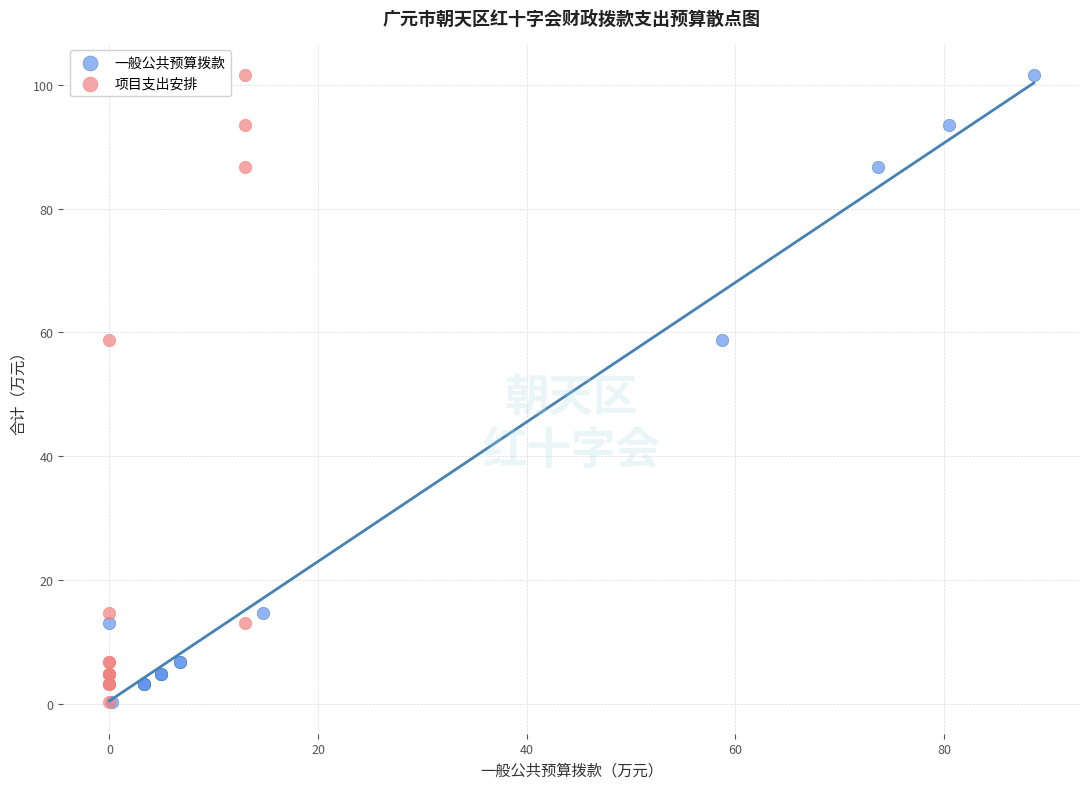

What are all the series names shown in the legend?

一般公共预算拨款, 项目支出安排